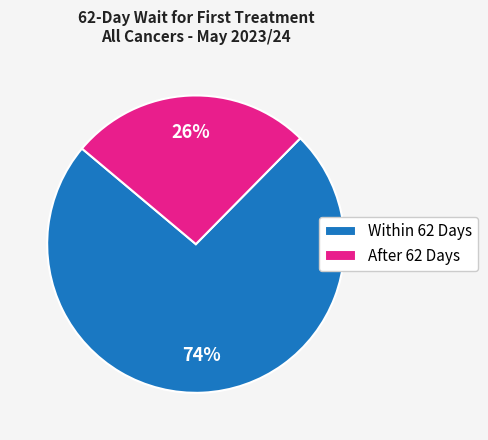

Count the number of slices in the pie.

2